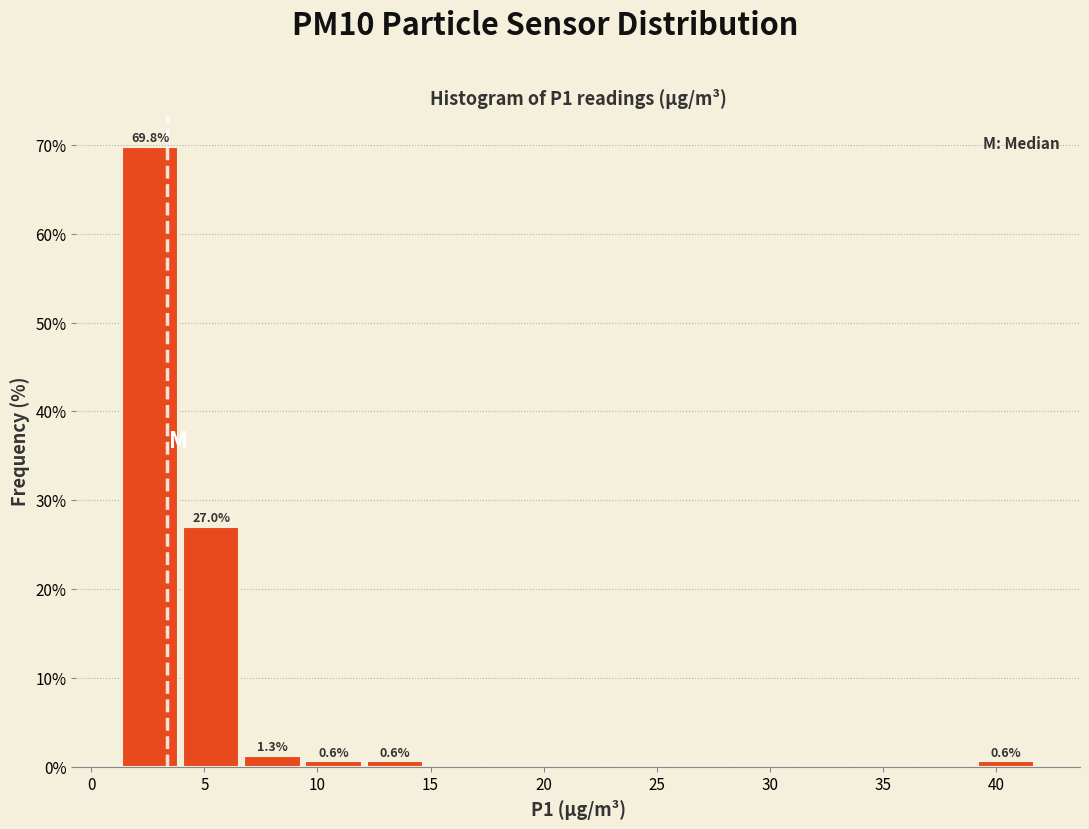

Over which range of the x-axis is the bar tallest?

1.5 to 4.0